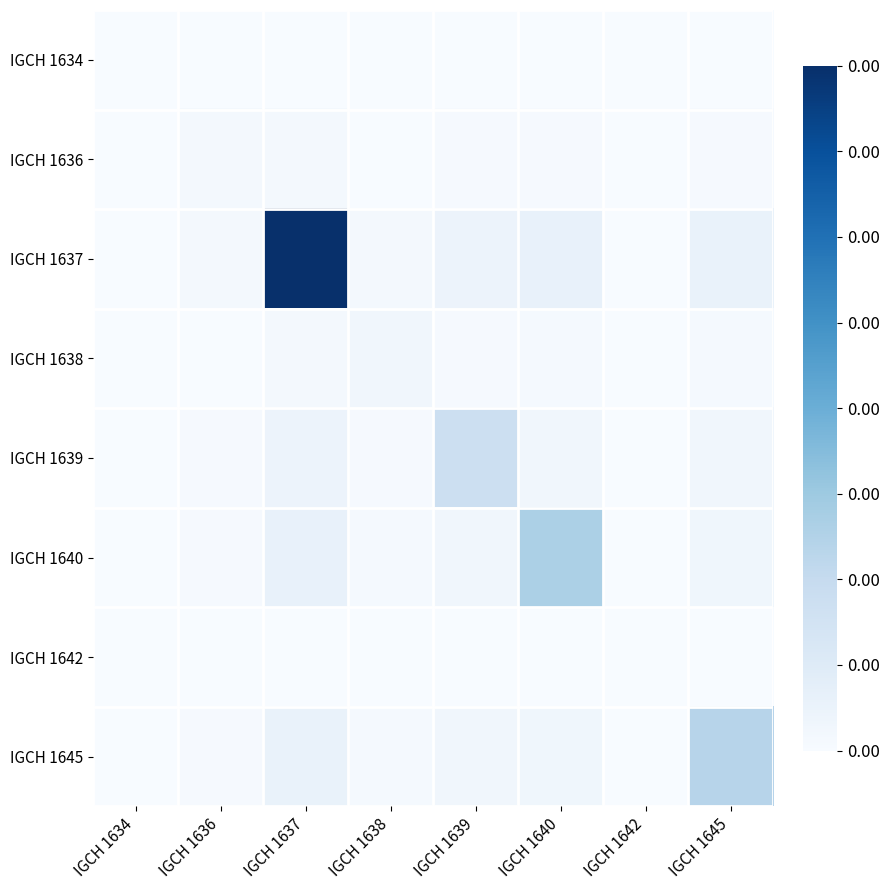

Reading left to right, list all the values displayed in this chart.

IGCH 1634: IGCH 1634=0.0	IGCH 1636=0.0	IGCH 1637=0.0	IGCH 1638=0.0	IGCH 1639=0.0	IGCH 1640=0.0	IGCH 1642=0.0	IGCH 1645=0.0
IGCH 1636: IGCH 1634=0.0	IGCH 1636=0.0	IGCH 1637=0.0	IGCH 1638=0.0	IGCH 1639=0.0	IGCH 1640=0.0	IGCH 1642=0.0	IGCH 1645=0.0
IGCH 1637: IGCH 1634=0.0	IGCH 1636=0.0	IGCH 1637=0.0	IGCH 1638=0.0	IGCH 1639=0.0	IGCH 1640=0.0	IGCH 1642=0.0	IGCH 1645=0.0
IGCH 1638: IGCH 1634=0.0	IGCH 1636=0.0	IGCH 1637=0.0	IGCH 1638=0.0	IGCH 1639=0.0	IGCH 1640=0.0	IGCH 1642=0.0	IGCH 1645=0.0
IGCH 1639: IGCH 1634=0.0	IGCH 1636=0.0	IGCH 1637=0.0	IGCH 1638=0.0	IGCH 1639=0.0	IGCH 1640=0.0	IGCH 1642=0.0	IGCH 1645=0.0
IGCH 1640: IGCH 1634=0.0	IGCH 1636=0.0	IGCH 1637=0.0	IGCH 1638=0.0	IGCH 1639=0.0	IGCH 1640=0.0	IGCH 1642=0.0	IGCH 1645=0.0
IGCH 1642: IGCH 1634=0.0	IGCH 1636=0.0	IGCH 1637=0.0	IGCH 1638=0.0	IGCH 1639=0.0	IGCH 1640=0.0	IGCH 1642=0.0	IGCH 1645=0.0
IGCH 1645: IGCH 1634=0.0	IGCH 1636=0.0	IGCH 1637=0.0	IGCH 1638=0.0	IGCH 1639=0.0	IGCH 1640=0.0	IGCH 1642=0.0	IGCH 1645=0.0